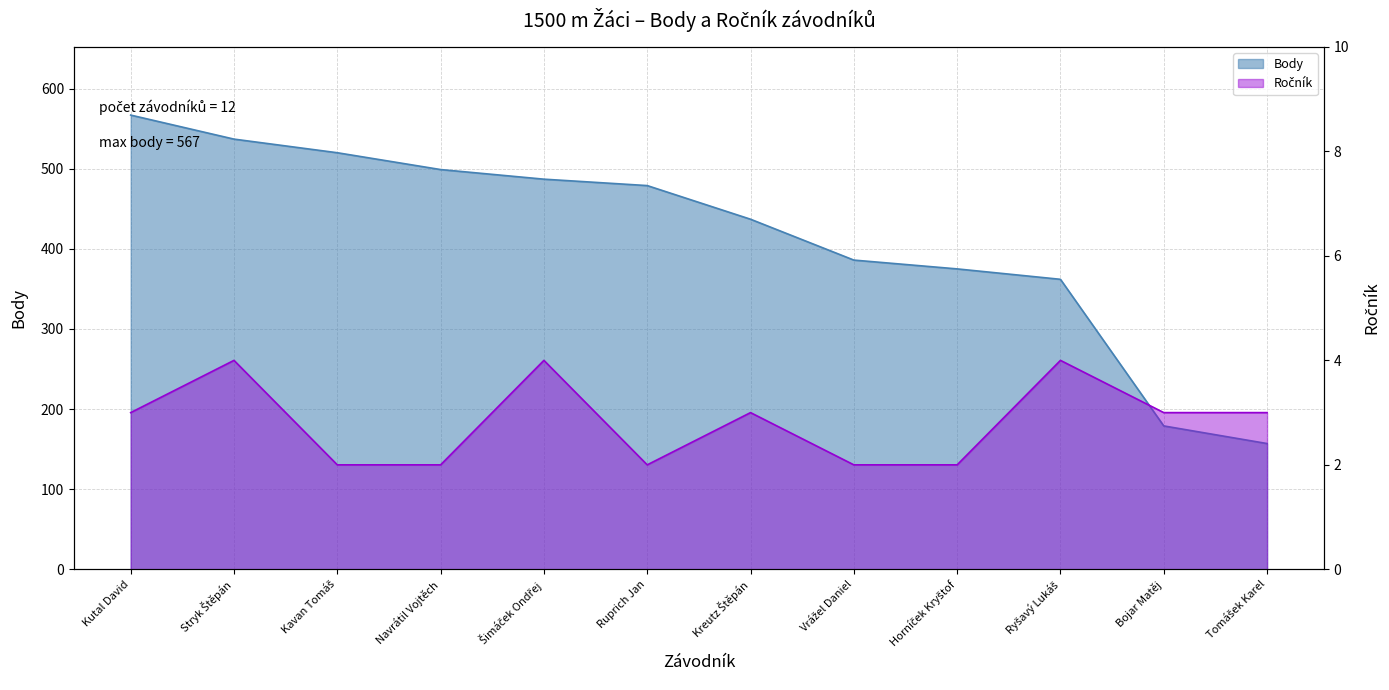

True or false: Body and Ročník intersect in this chart.

False